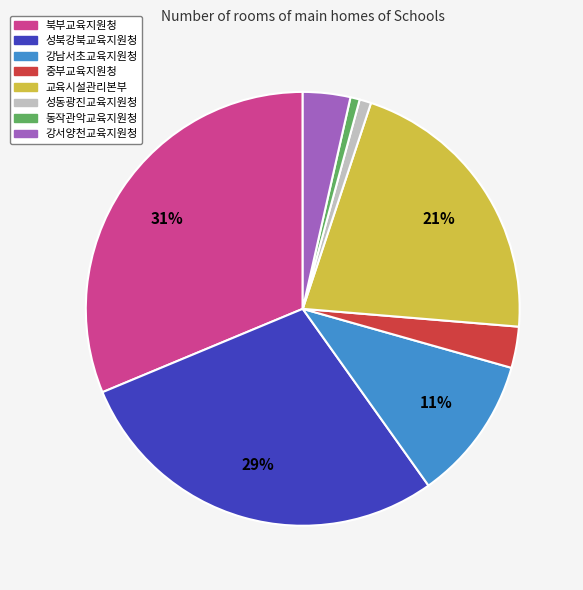

To the nearest percent, what is the difference between the 강남서초교육지원청 and 강서양천교육지원청 slice percentages?

7%